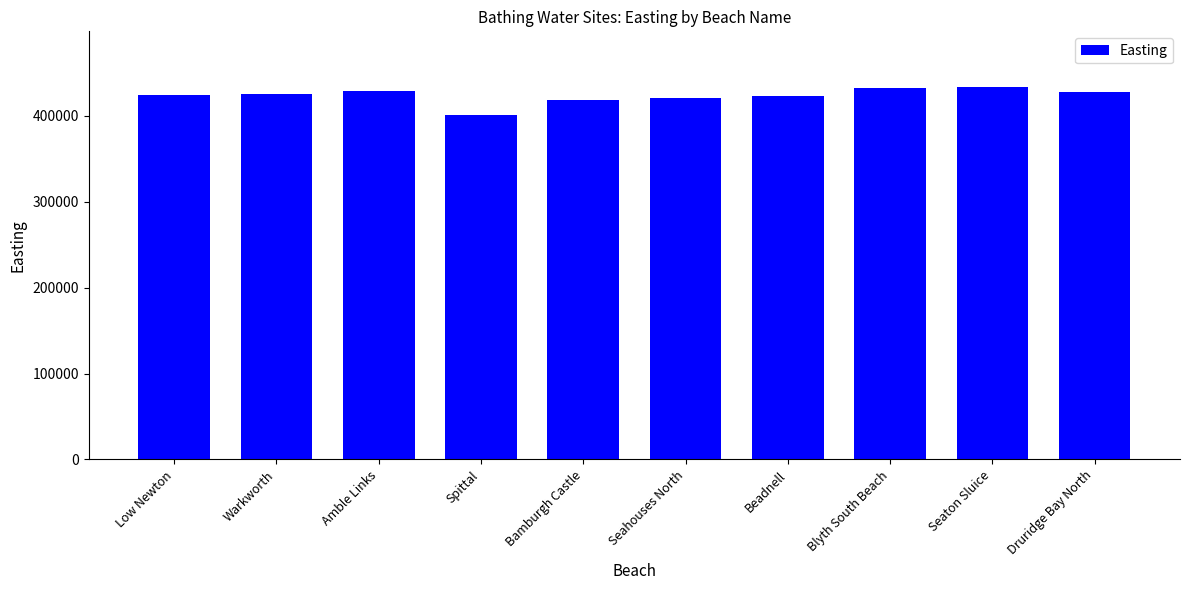

Which category has the lowest value across all series?

Spittal